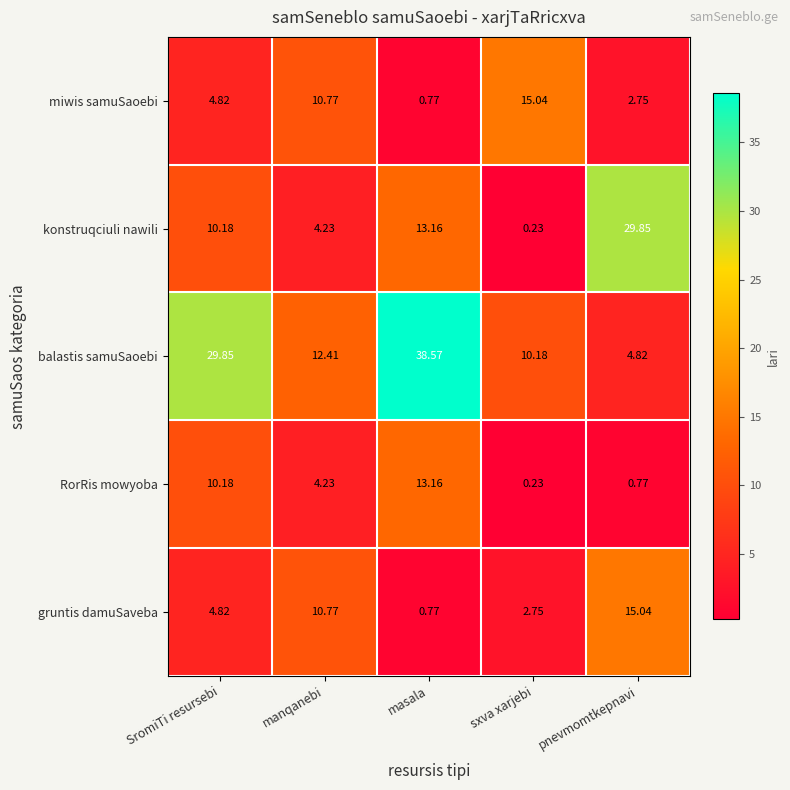

Which series has the widest spread of values?

balastis samuSaoebi